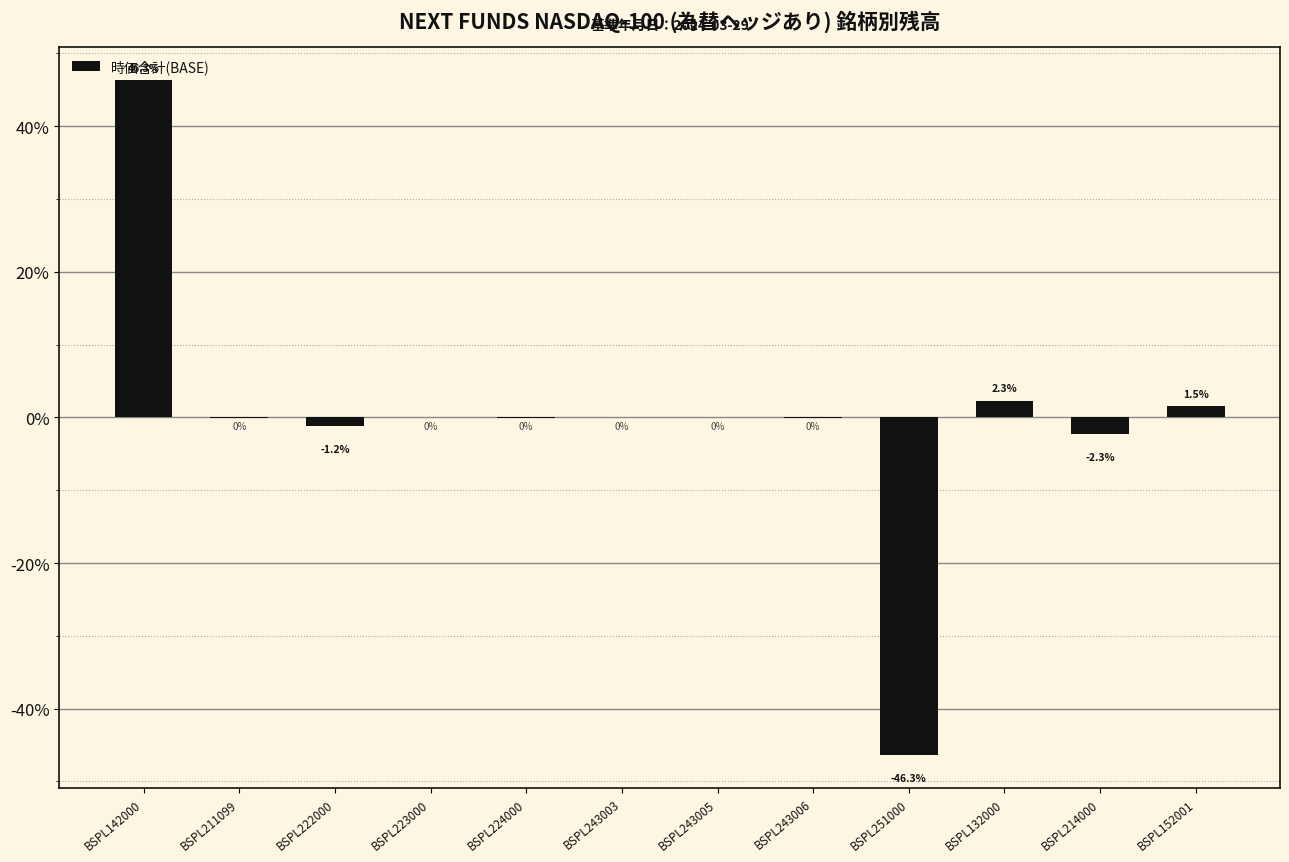

How many data points does each series have?

12